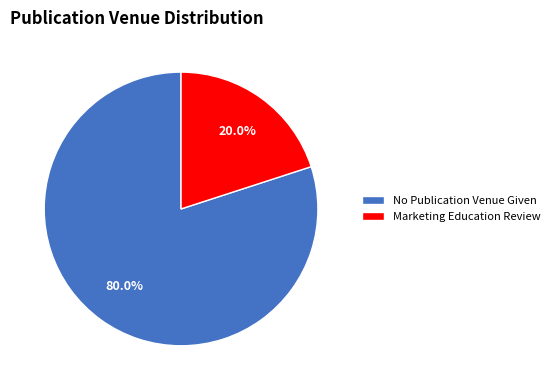

Which category has the biggest portion of the pie?

No Publication Venue Given